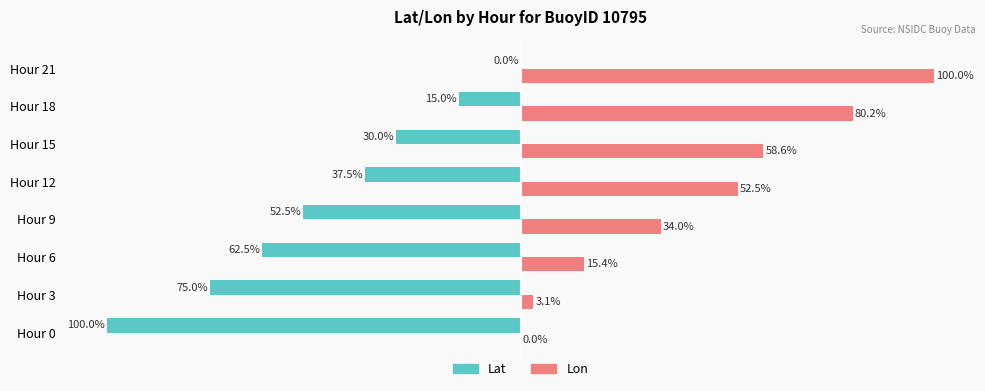

Which category has the highest value across all series?

Hour 21